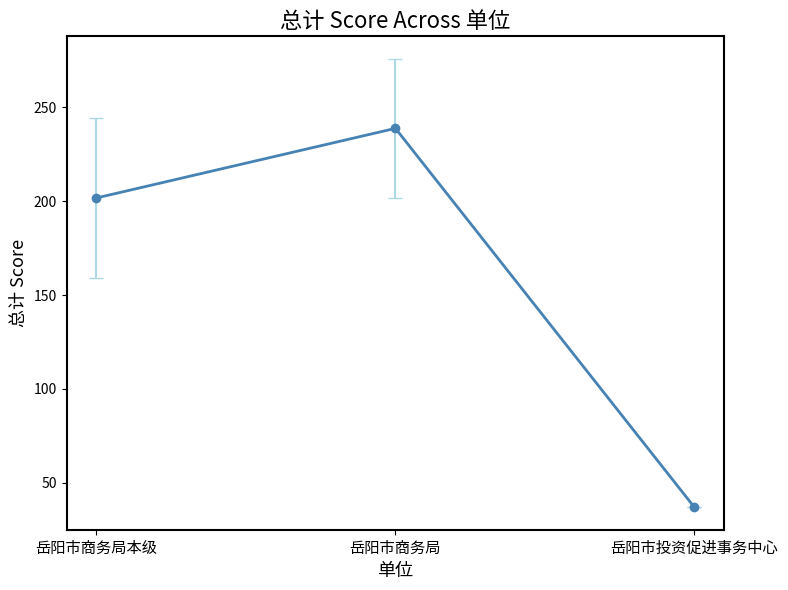

What is the value of the 1st point from the left?

201.7